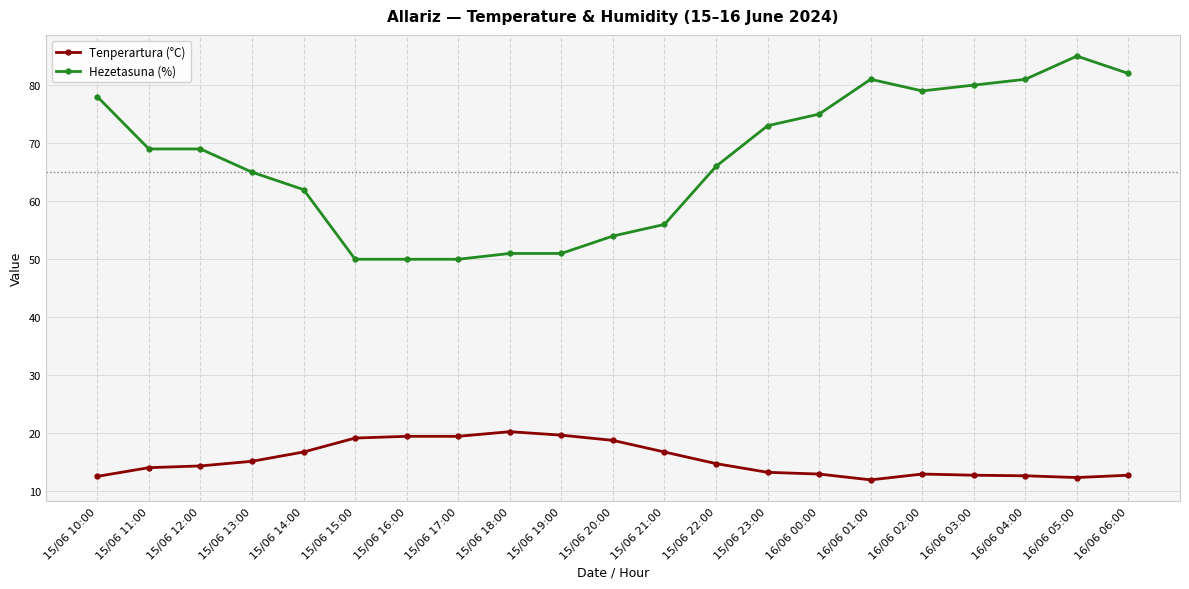

What is the smallest value displayed?

12.0